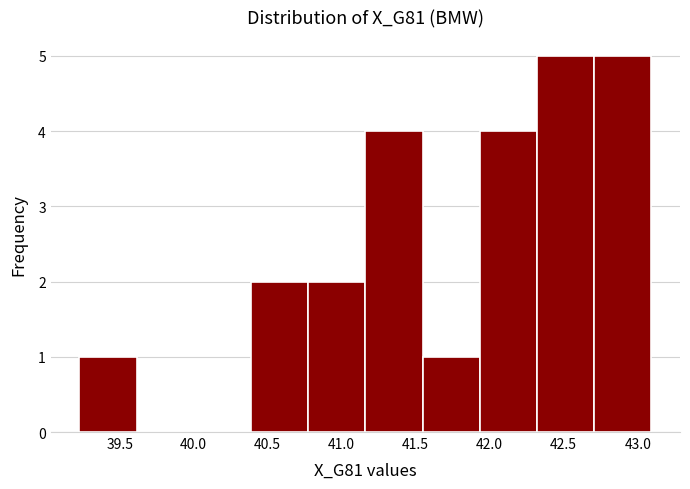

Reading left to right, list every bar in this chart as the range it spans on the x-axis followed by its height. Neither the bar edges nor the heights are printed on the chart, so give them approximately, as read against the axes.

39.25 to 39.60: 1
39.60 to 40.00: 0
40.00 to 40.40: 0
40.40 to 40.75: 2
40.75 to 41.15: 2
41.15 to 41.55: 4
41.55 to 41.95: 1
41.95 to 42.30: 4
42.30 to 42.70: 5
42.70 to 43.10: 5